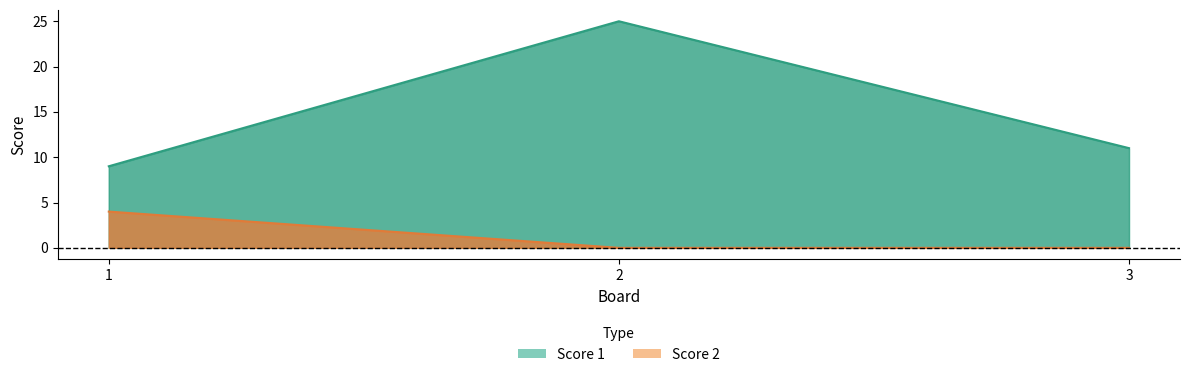

Which label corresponds to the largest value in the chart?

2